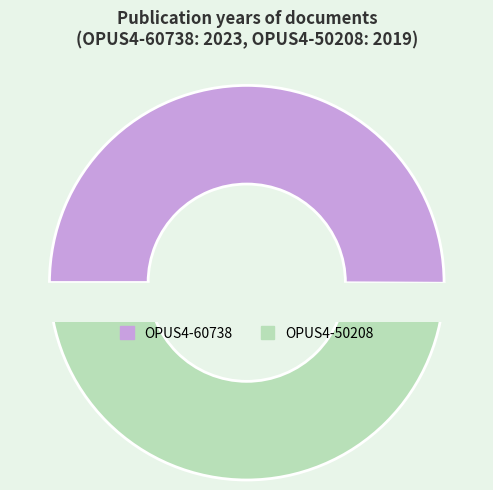

What is the change in value from OPUS4-60738 to OPUS4-50208?

-4